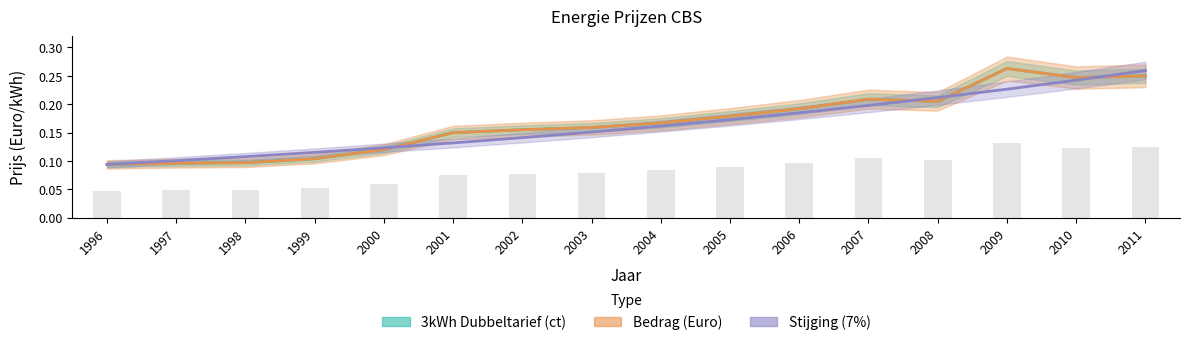

List the series in order of their peak value, highest first.

3kWh Dubbeltarief (ct), Bedrag (Euro), Stijging (7%)